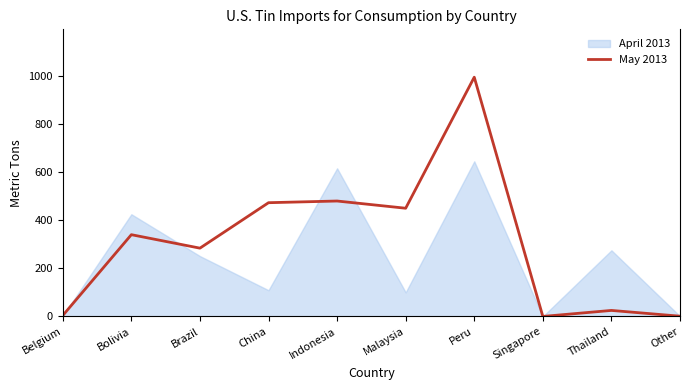

What is the difference between the values at Belgium and Singapore?

4